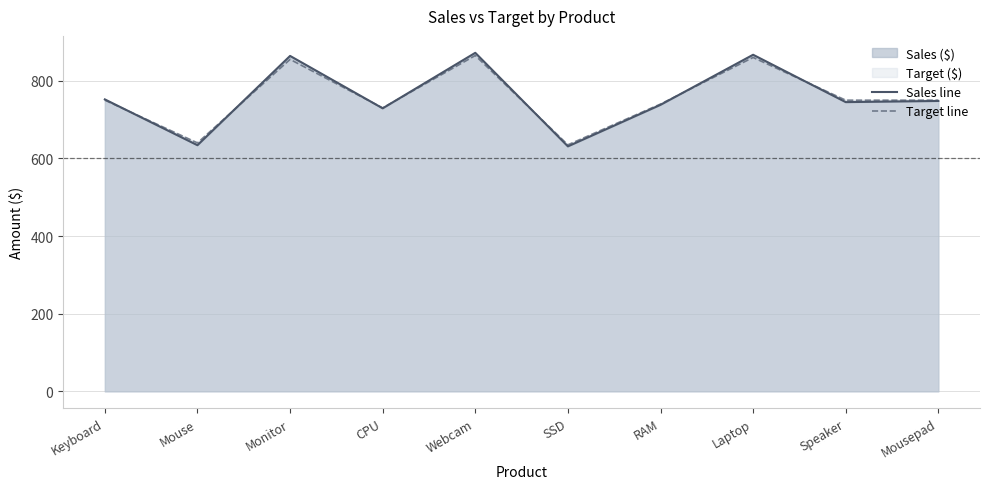

Reading left to right, extract all data points from this chart.

Sales line: 752	634	864	729	872	631	738	867	745	748
Target line: 750	640	855	730	865	635	740	860	750	750